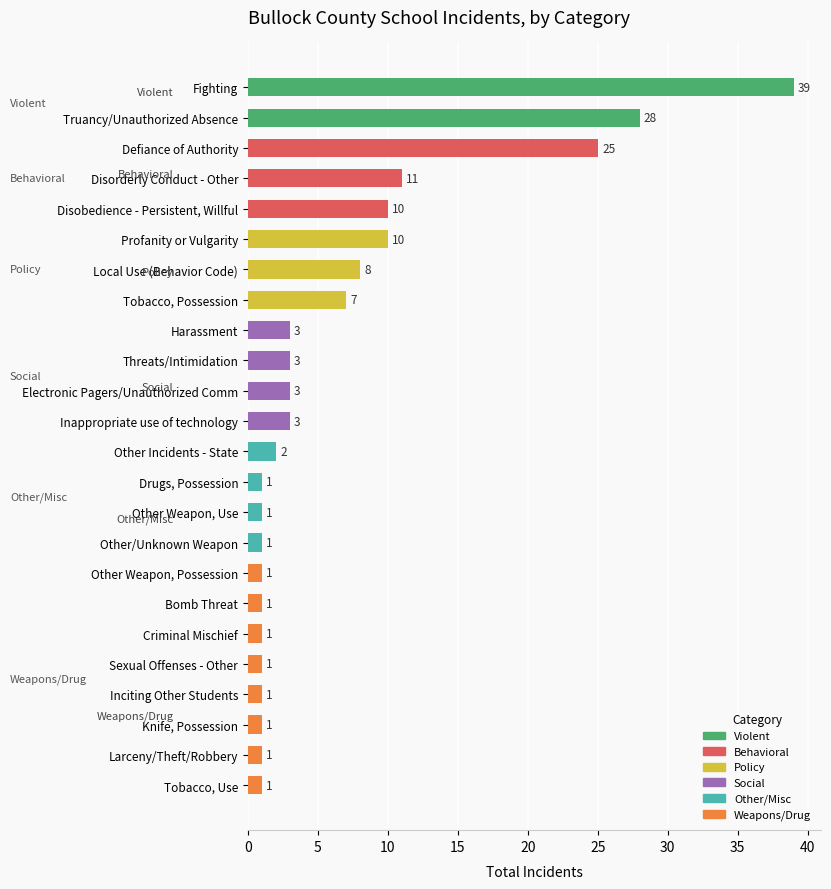

What is the difference between the maximum and second lowest values?

38